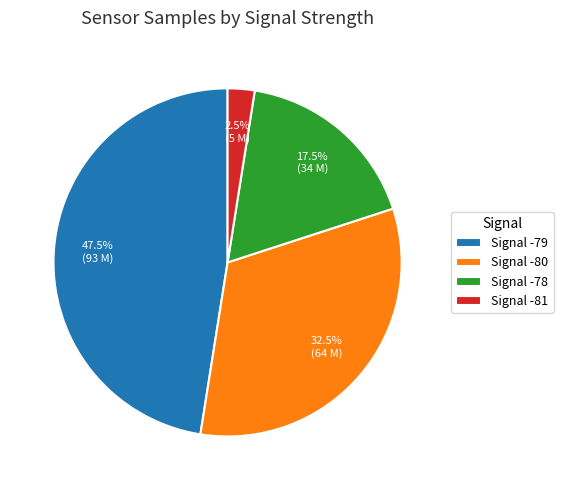

Rank the categories by value from lowest to highest.

Signal -81, Signal -78, Signal -80, Signal -79